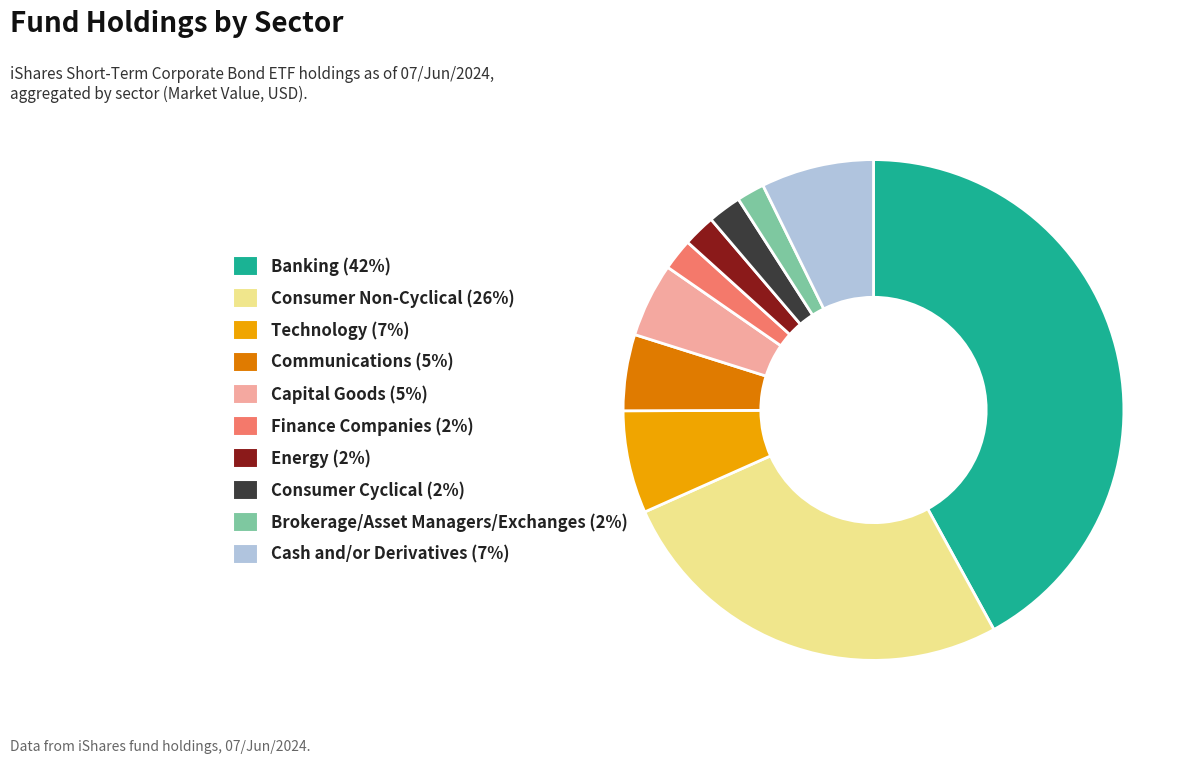

True or false: Energy (2%) accounts for 2% of the total.

True